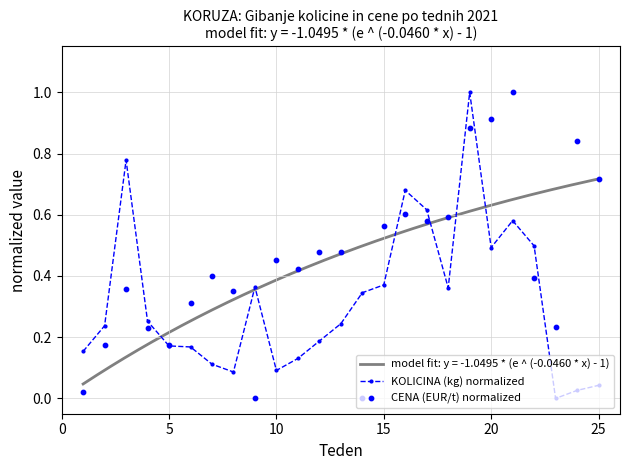

Which series has the largest total across all categories?

CENA (EUR/t) normalized